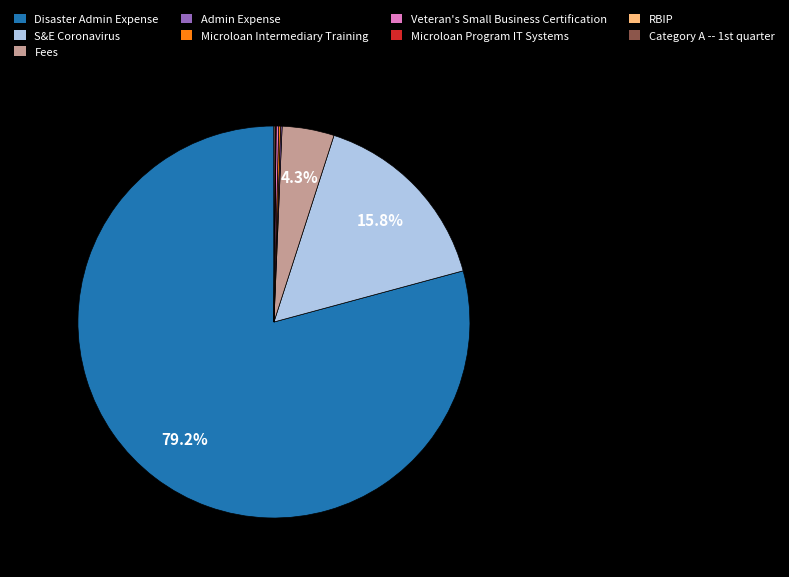

Is there a majority slice in this chart?

Yes